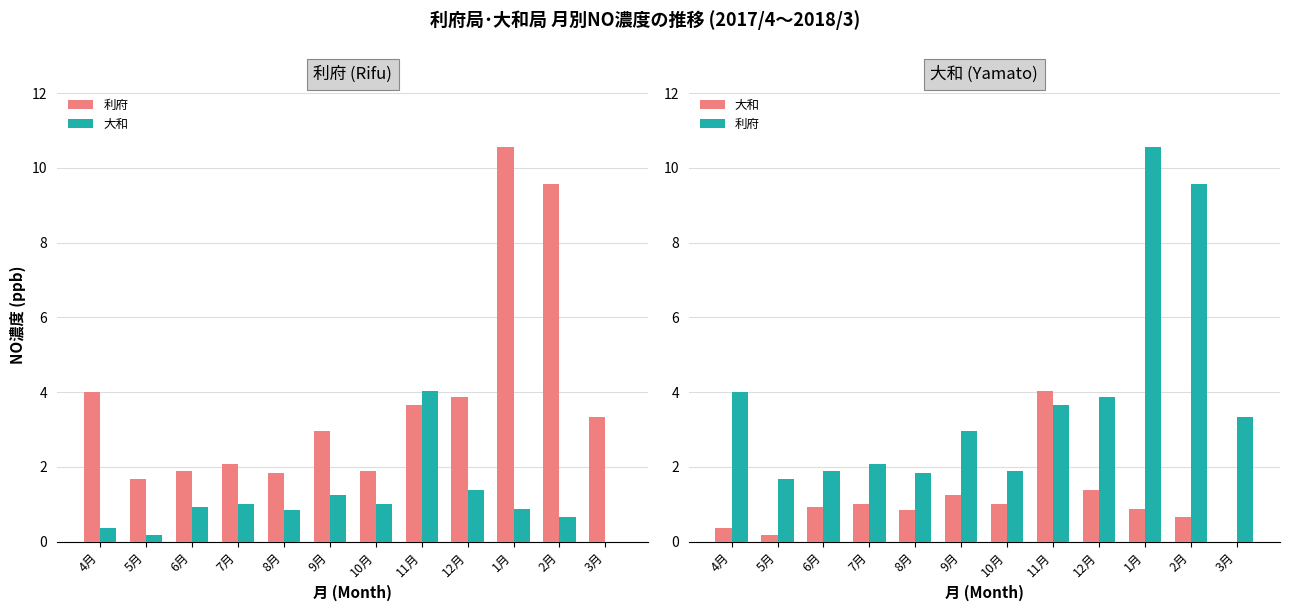

Is the value of 大和 at 5月 greater than the value of 利府 at 8月?

No